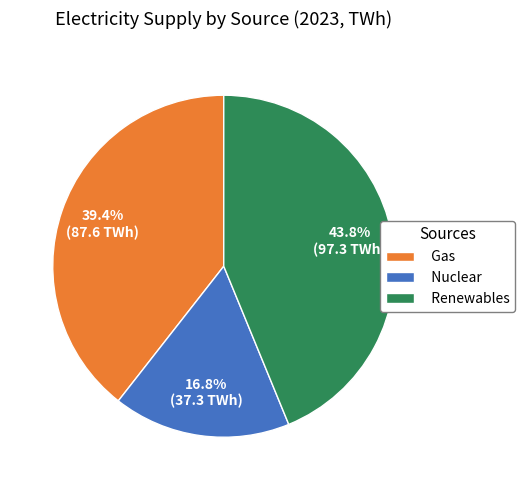

Does Gas represent more than half of the total?

No